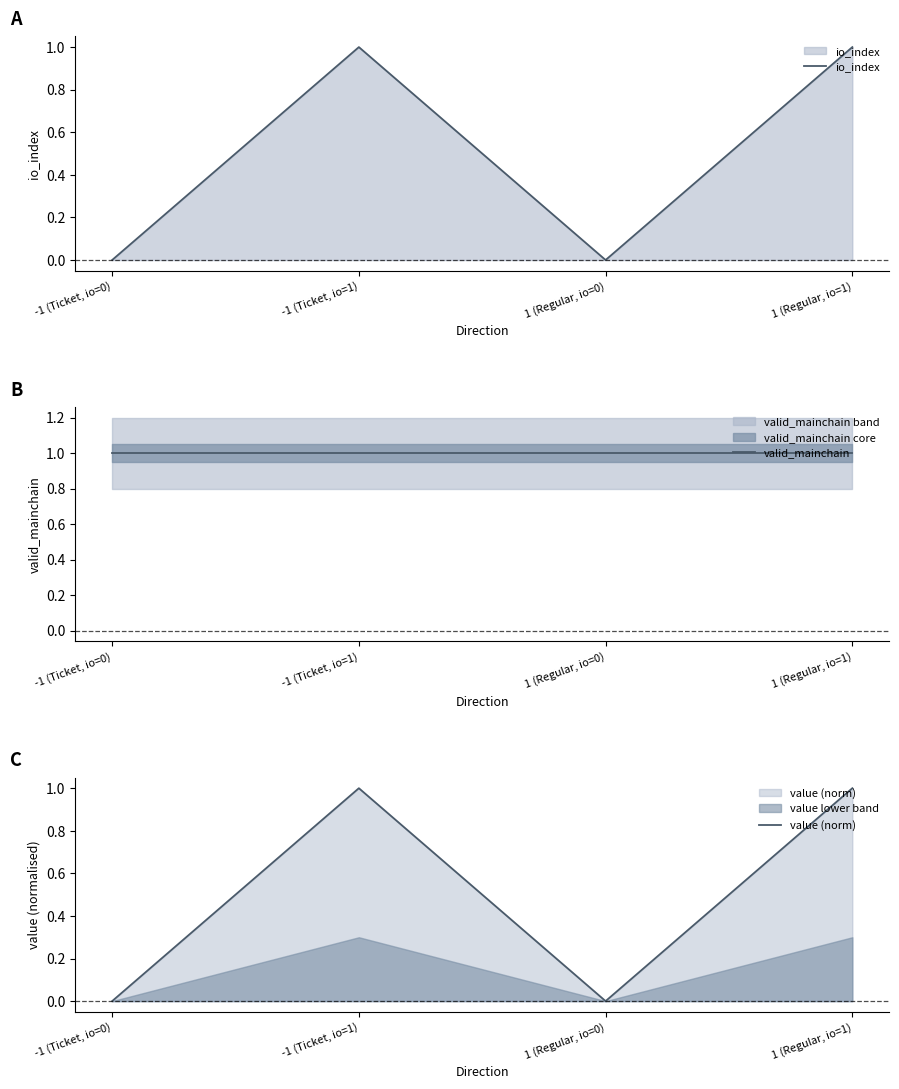

What is the label of the 1st point from the right?

1 (Regular, io=1)